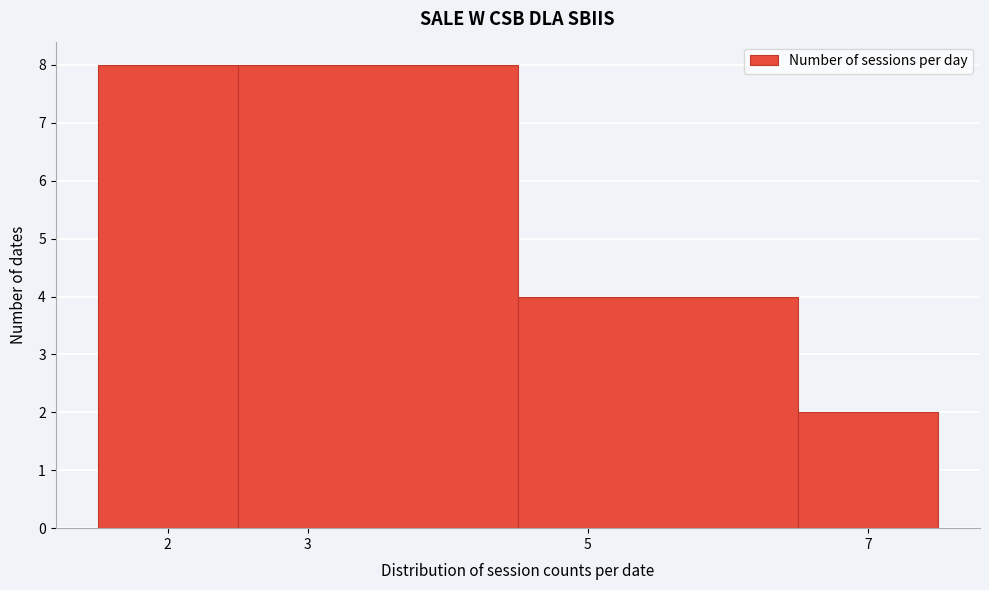

Reading left to right, transcribe this chart: for each bar, give the range it covers on the x-axis and its height. The values are not printed on the chart, so give them approximately, as read against the axis.

1.5 to 2.5: 8
2.5 to 4.5: 8
4.5 to 6.5: 4
6.5 to 7.5: 2